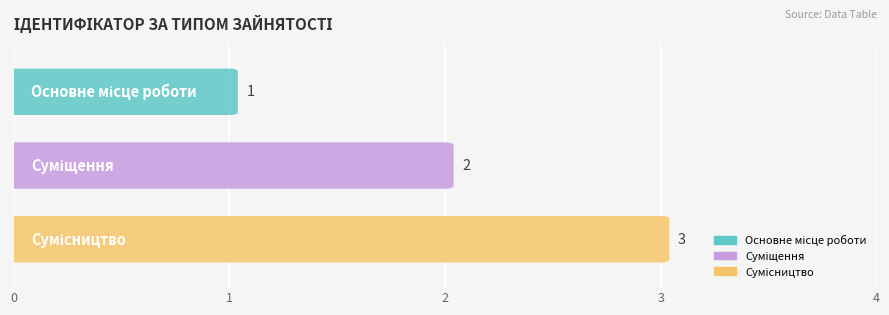

True or false: the data shows 2 at Суміщення.

True